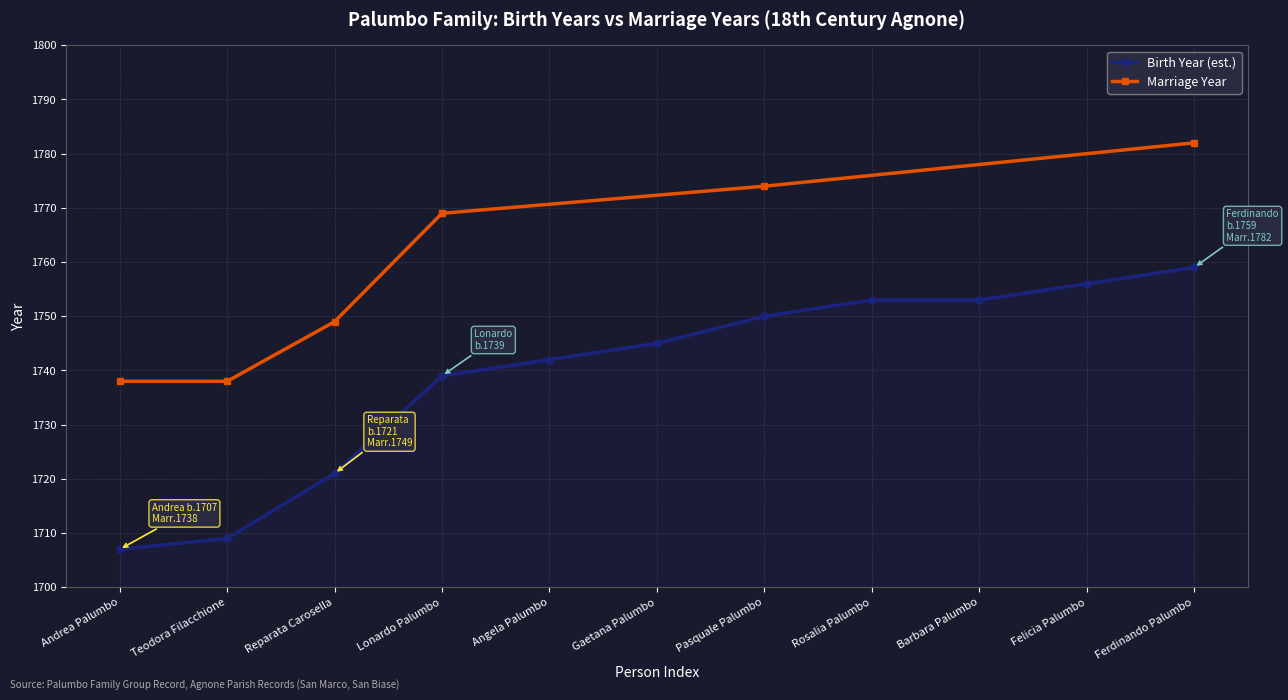

Reading right to left, transcribe all the data shown in this chart.

1759	1756	1753	1753	1750	1745	1742	1739	1721	1709	1707